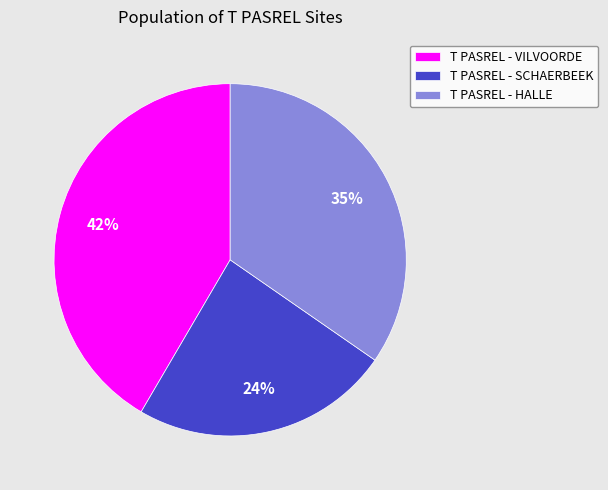

Is it true that T PASREL - SCHAERBEEK is 30% of the pie?

False